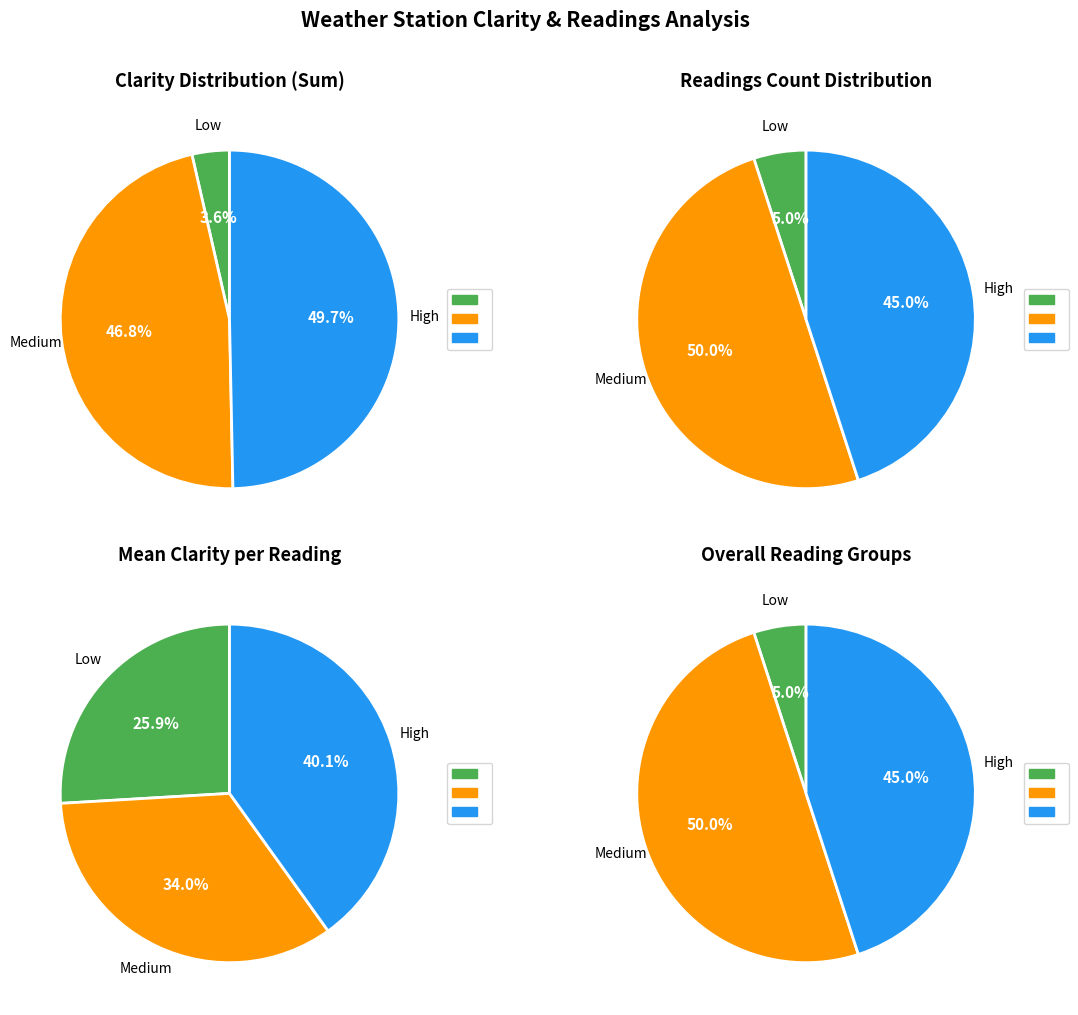

Does 112 represent more than half of the total?

No